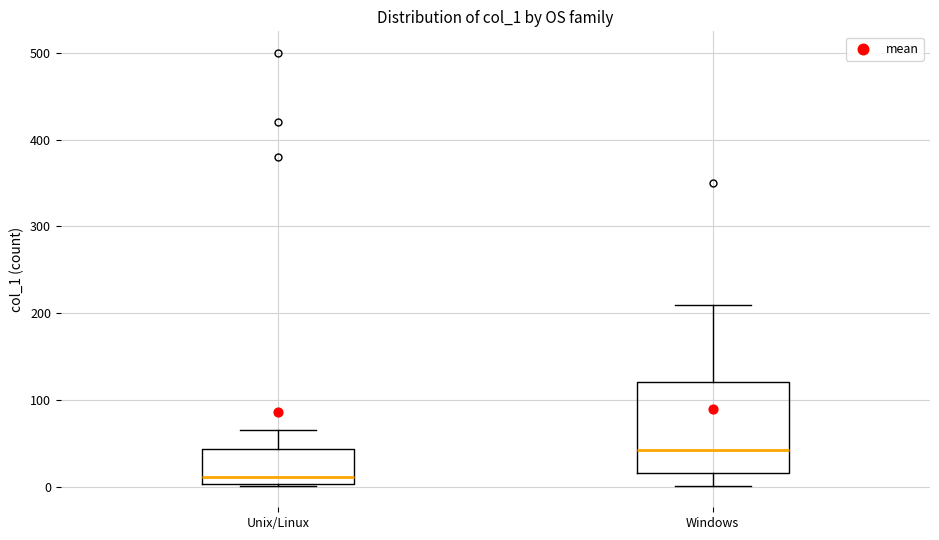

Reading left to right, read every box against the y-axis: the position of its median line, the range the box covers, and the ends of its whiskers. The values are not printed on the chart, so give them approximately, as read against the axis.

Unix/Linux: median 10, box 0 to 40, whiskers 0 to 70
Windows: median 40, box 20 to 120, whiskers 0 to 210